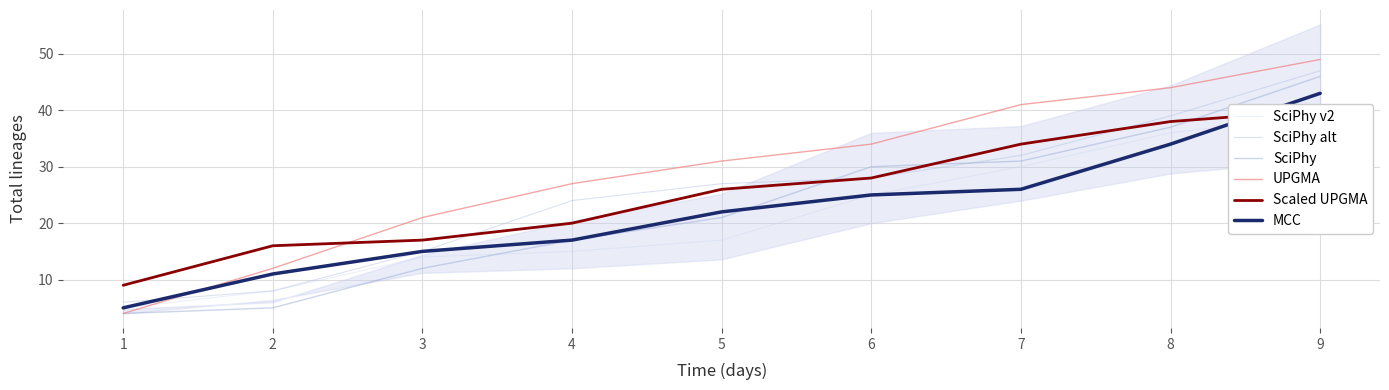

Which series has the largest total across all categories?

UPGMA